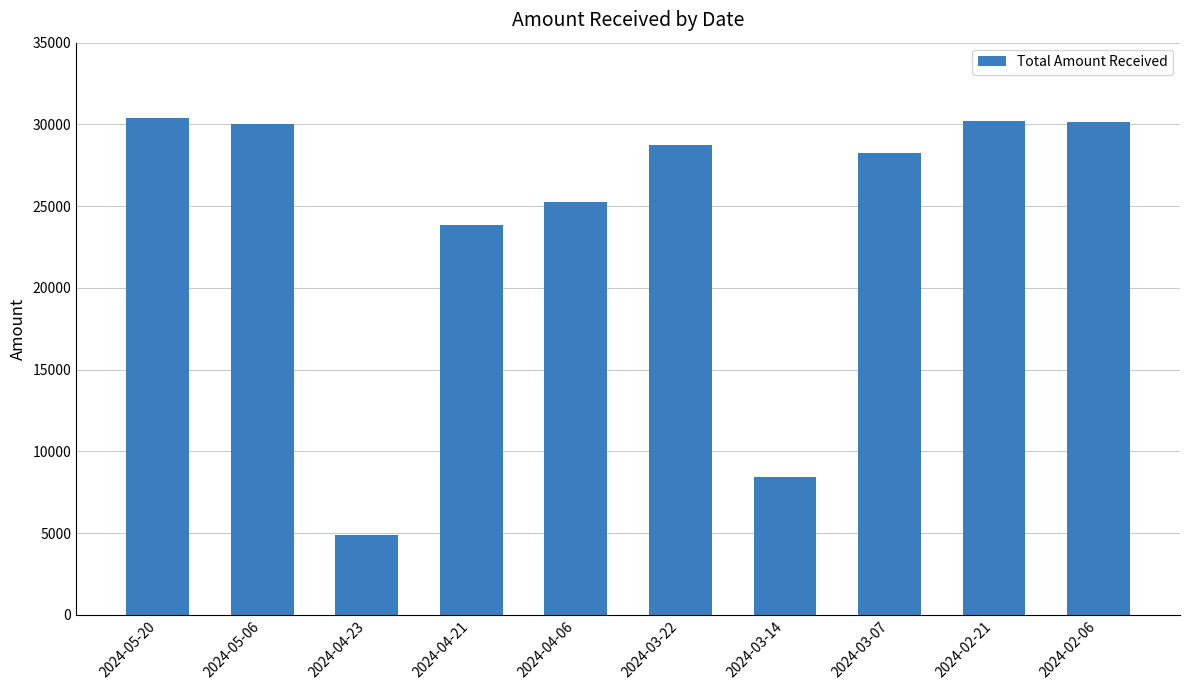

What is the label of the 8th bar from the left?

2024-03-07